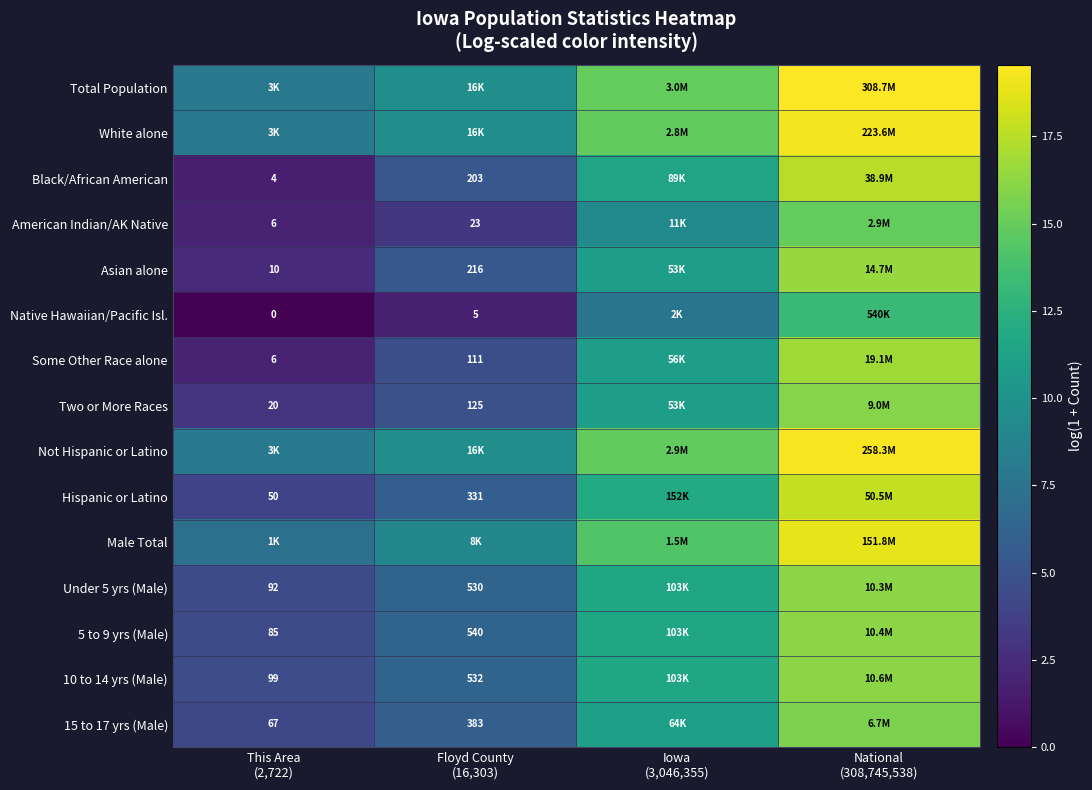

What is the highest value of the 15 to 17 yrs (Male) series?

15.7